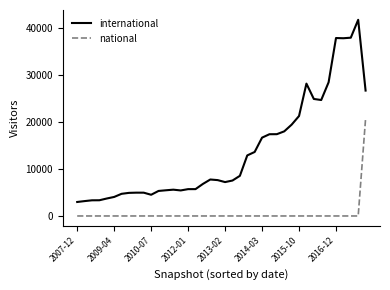

Does the chart have visible grid lines?

No